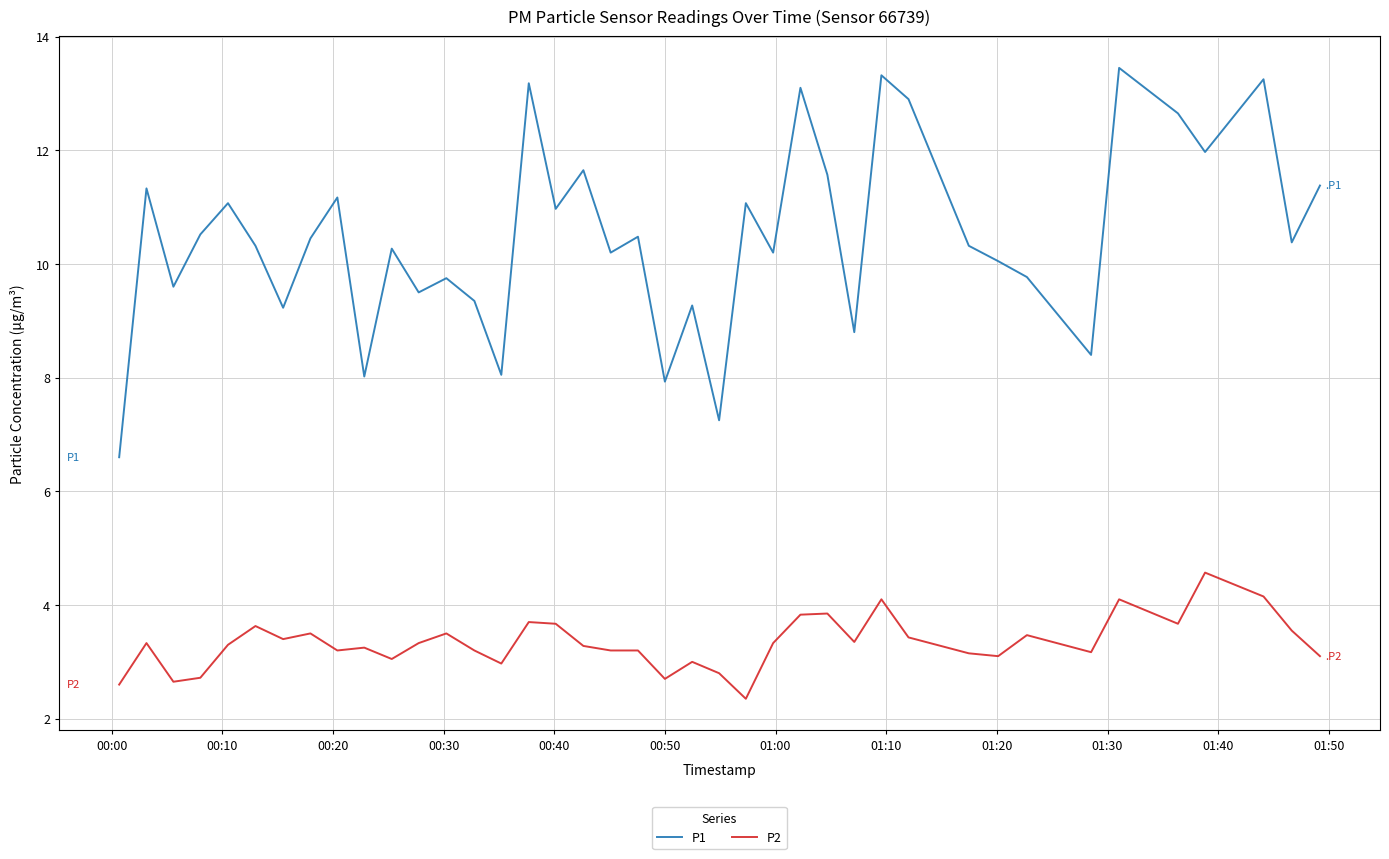

What is the smallest value displayed?

2.4